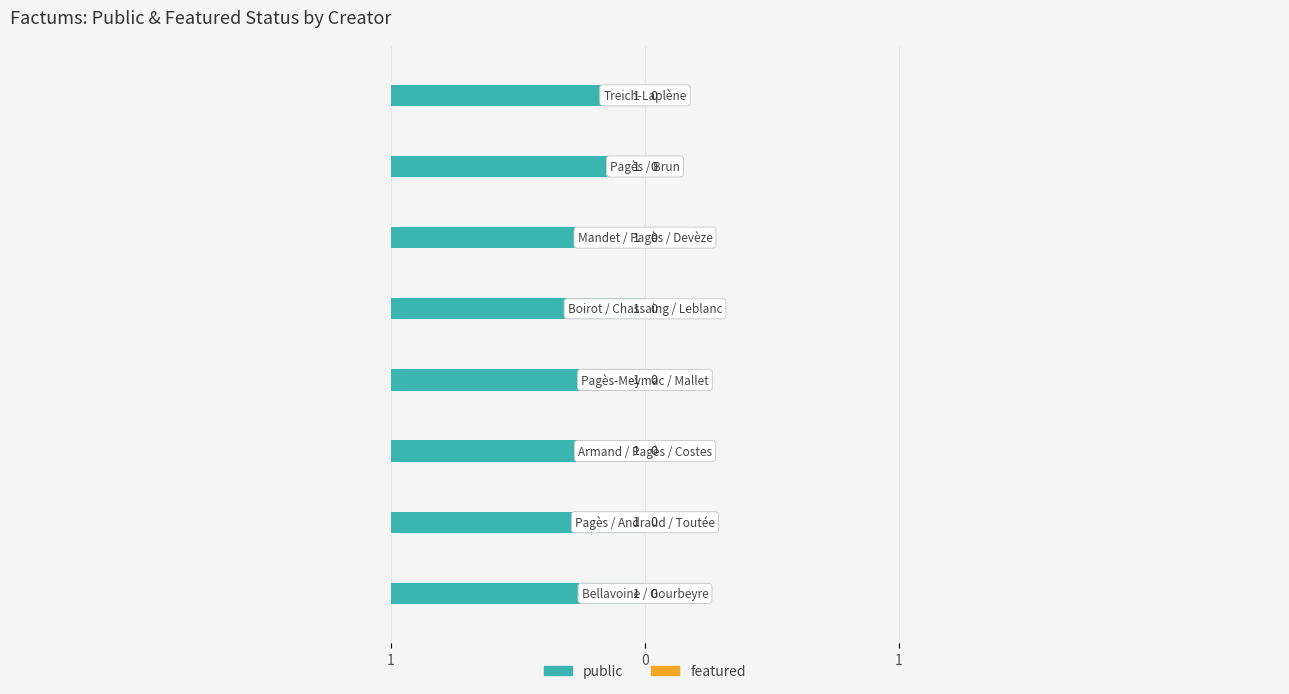

List the series in order of their overall mean, lowest first.

featured, public